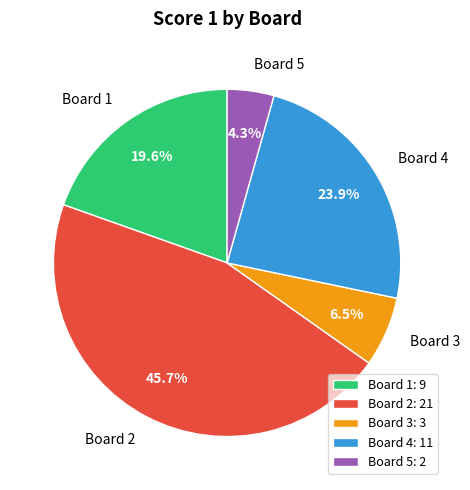

To the nearest percent, what is the average slice percentage?

20%